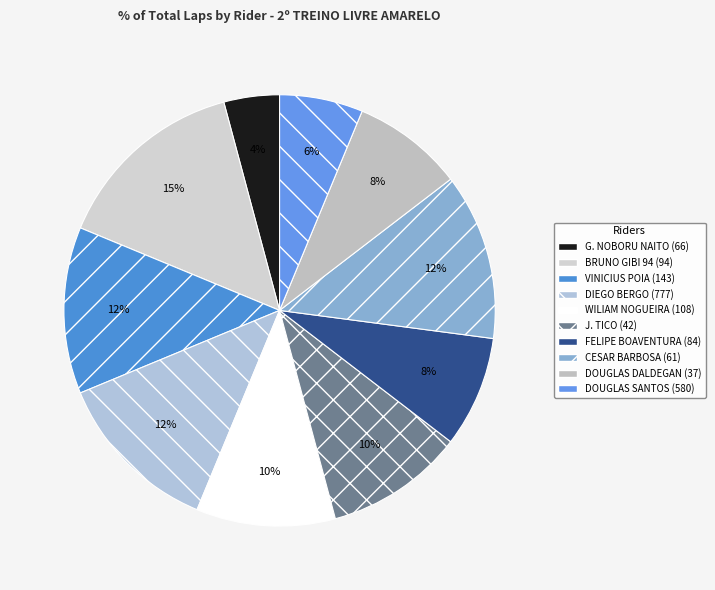

Is it true that DIEGO BERGO is 12% of the pie?

True